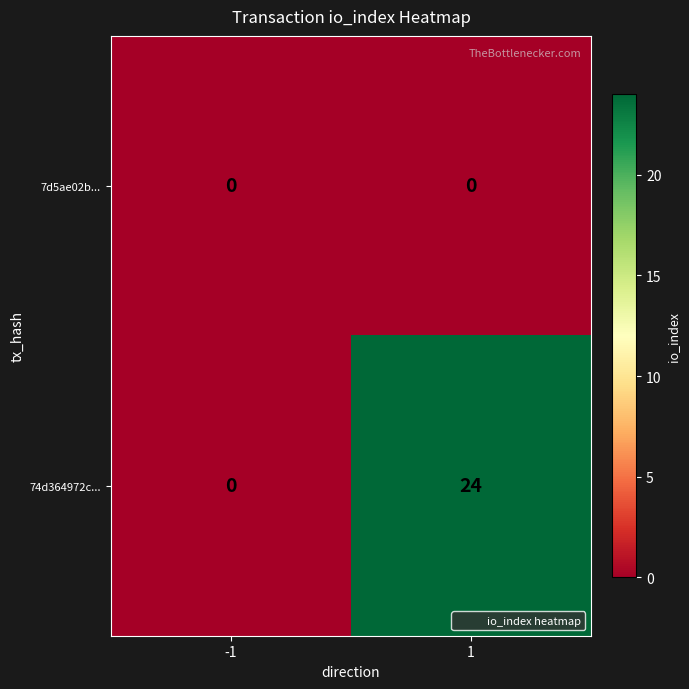

The value of 7d5ae02b... at -1 is 0. True or false?

True